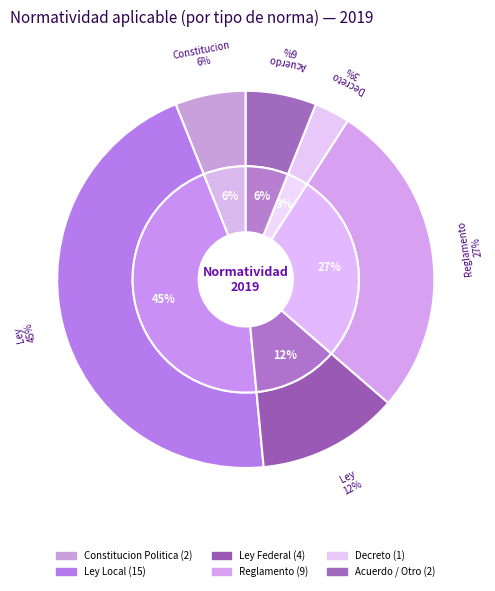

Which has a higher value, Ley Federal or Decreto?

Ley Federal